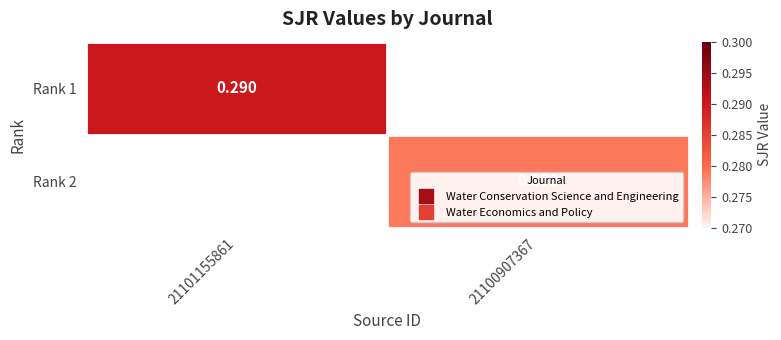

How many distinct data groups are displayed?

2